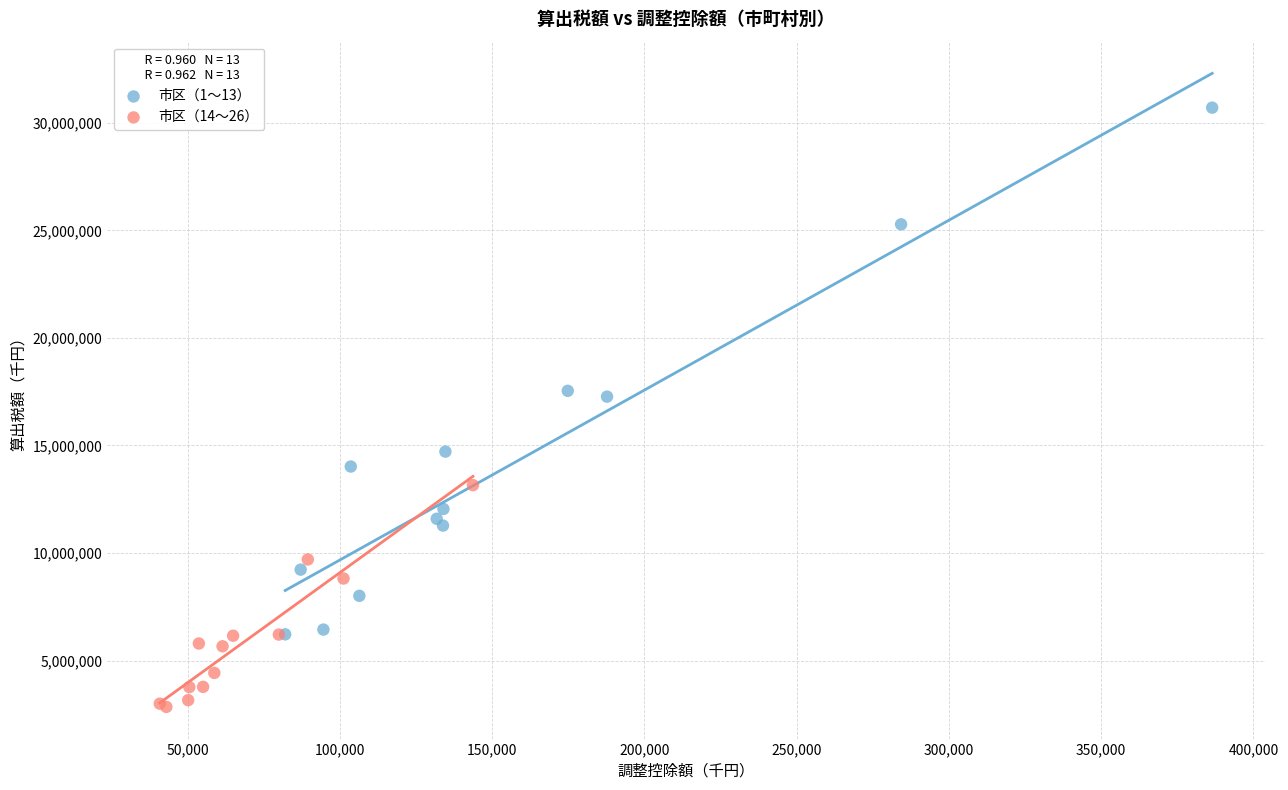

Which series reaches the minimum Y coordinate?

市区（14〜26）